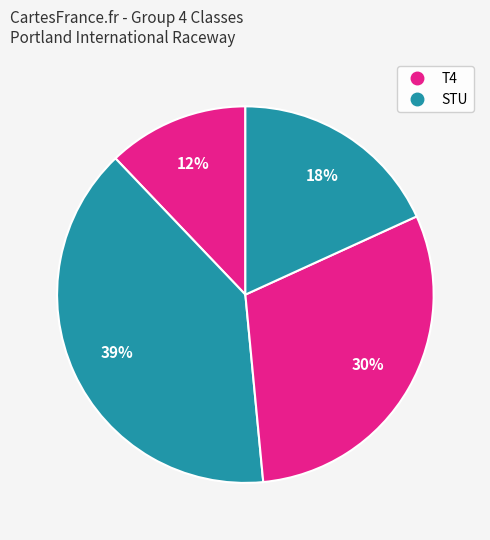

To the nearest percent, what is the difference between the largest and smallest slice percentages?

27%